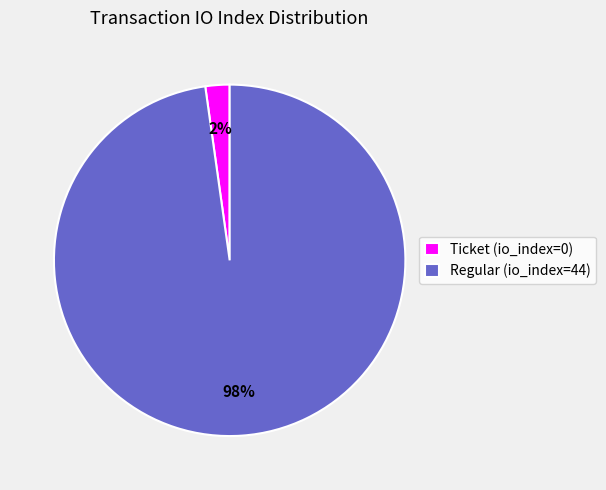

How many slices are in this pie chart?

2